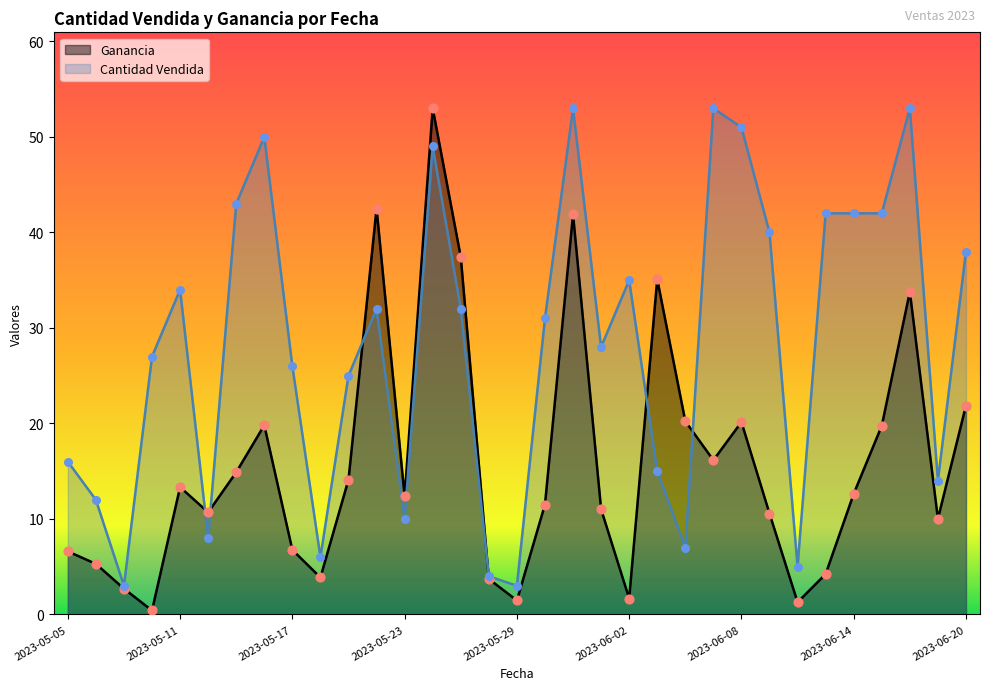

Which series has the widest spread of Y values?

Ganancia